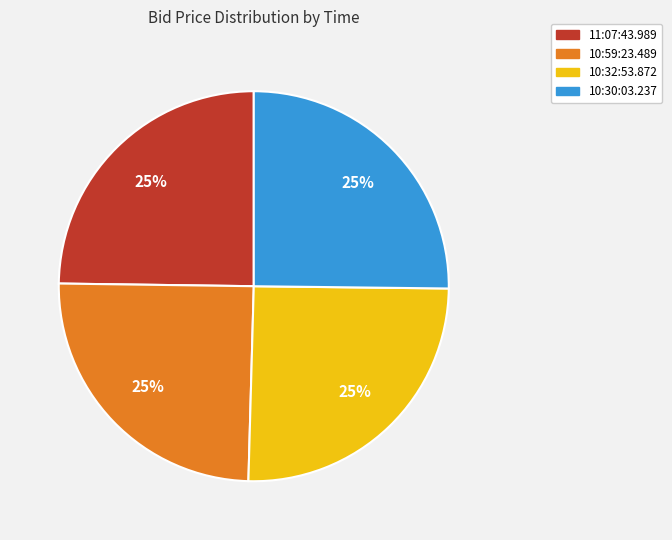

What percentage is the 11:07:43.989 slice, to the nearest percent?

25%